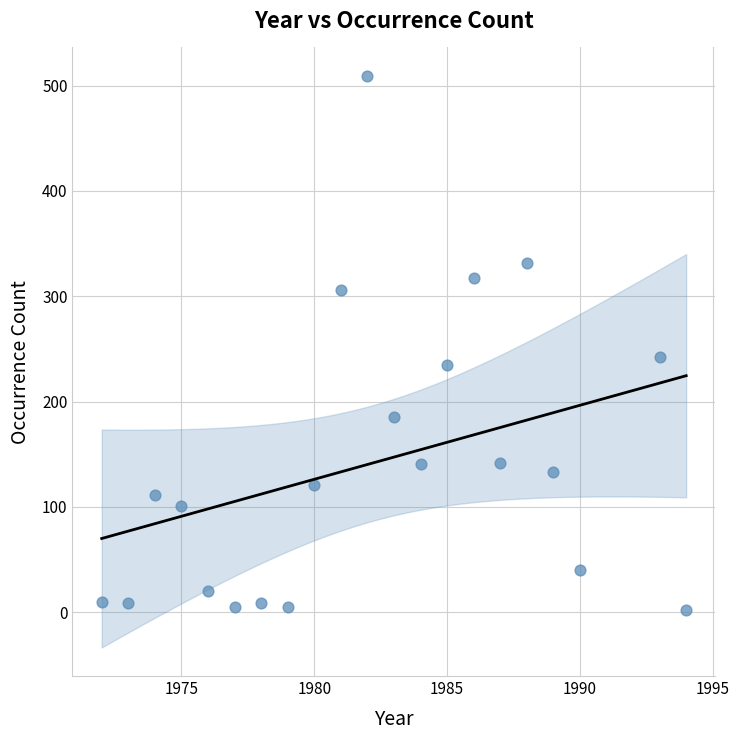

What Y value in the scatter plot is closest to 255?

242